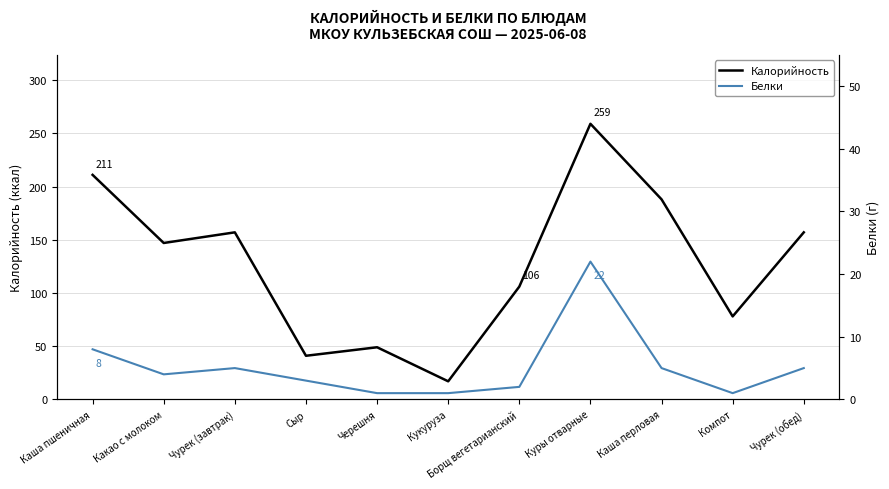

Which has a higher value, Черешня or Каша перловая?

Каша перловая